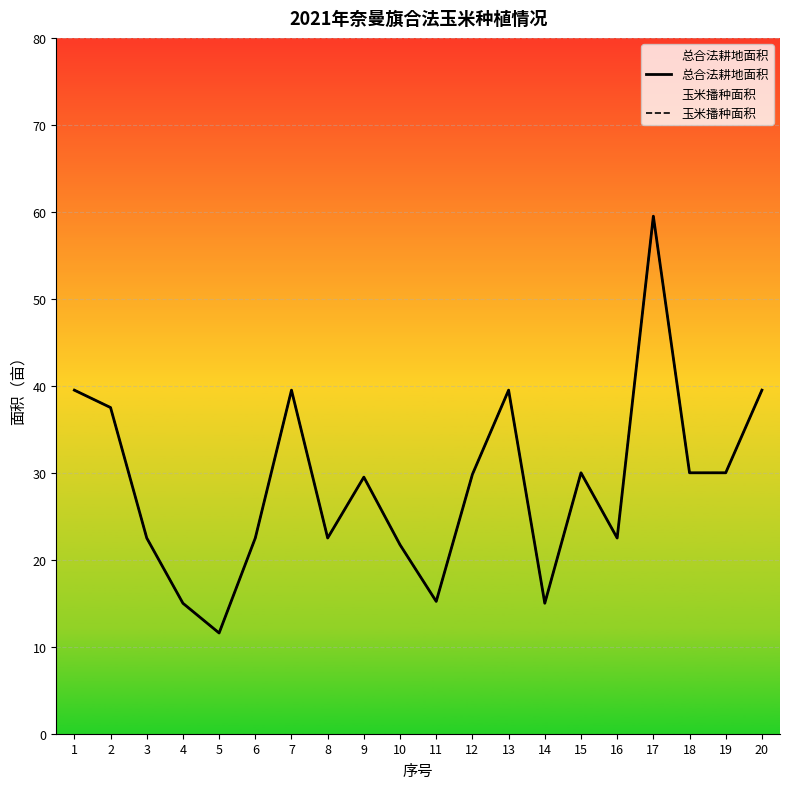

Which has a higher value, 5 or 17?

17